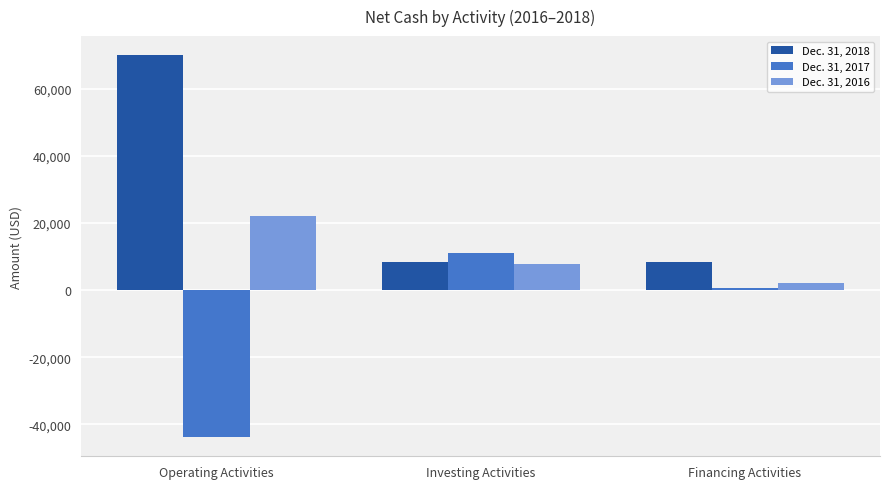

List the series in order of their overall mean, lowest first.

Dec. 31, 2017, Dec. 31, 2016, Dec. 31, 2018